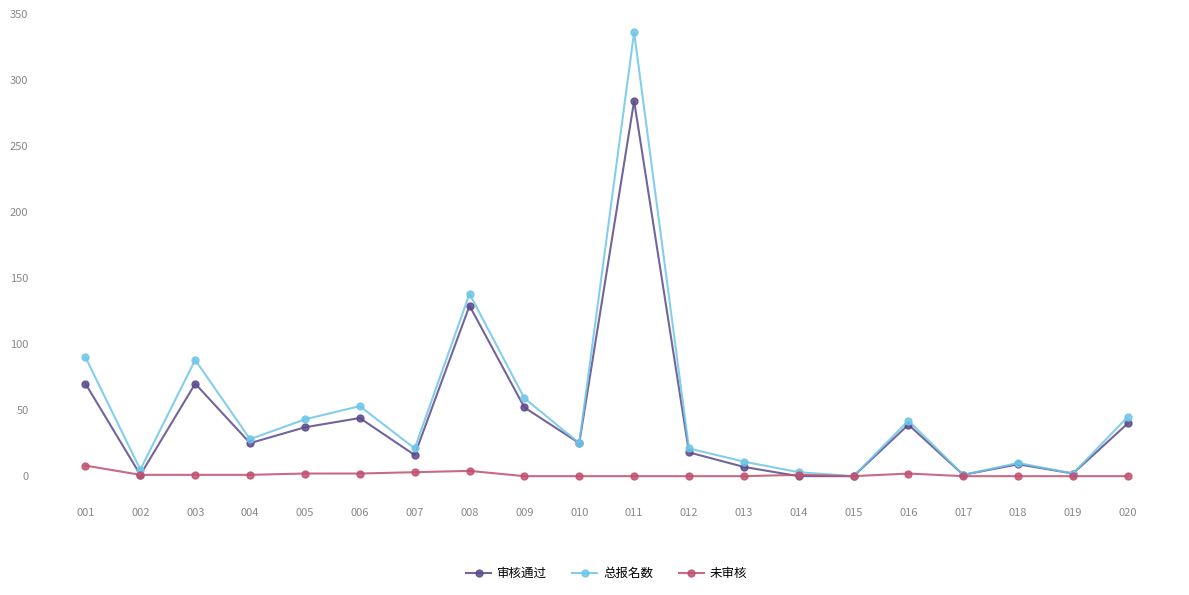

How many data points in 总报名数 are less than 28?

10